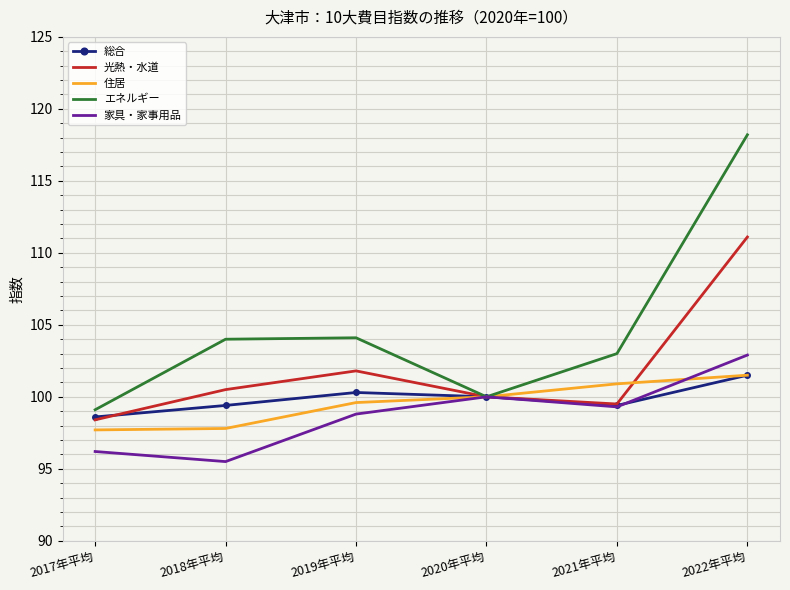

Count the number of data series in this chart.

5